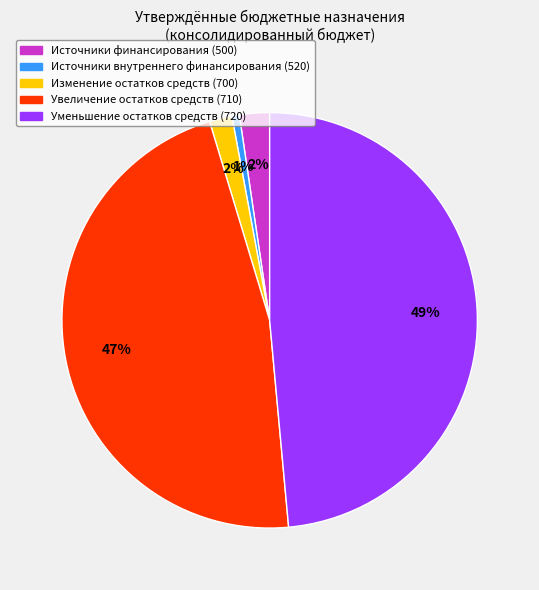

To the nearest percent, what is the difference between the largest and smallest slice percentages?

48%